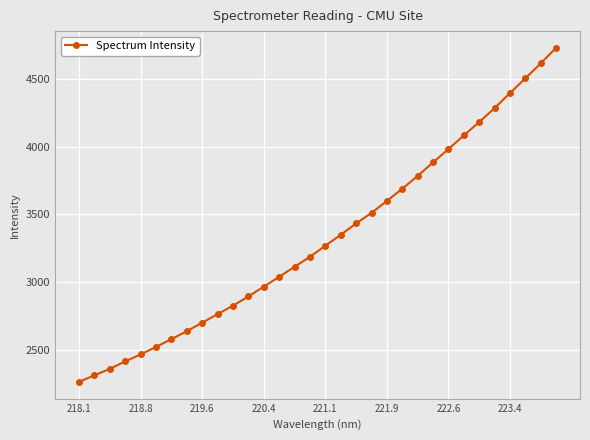

What is the minimum value shown in the chart?

2262.7